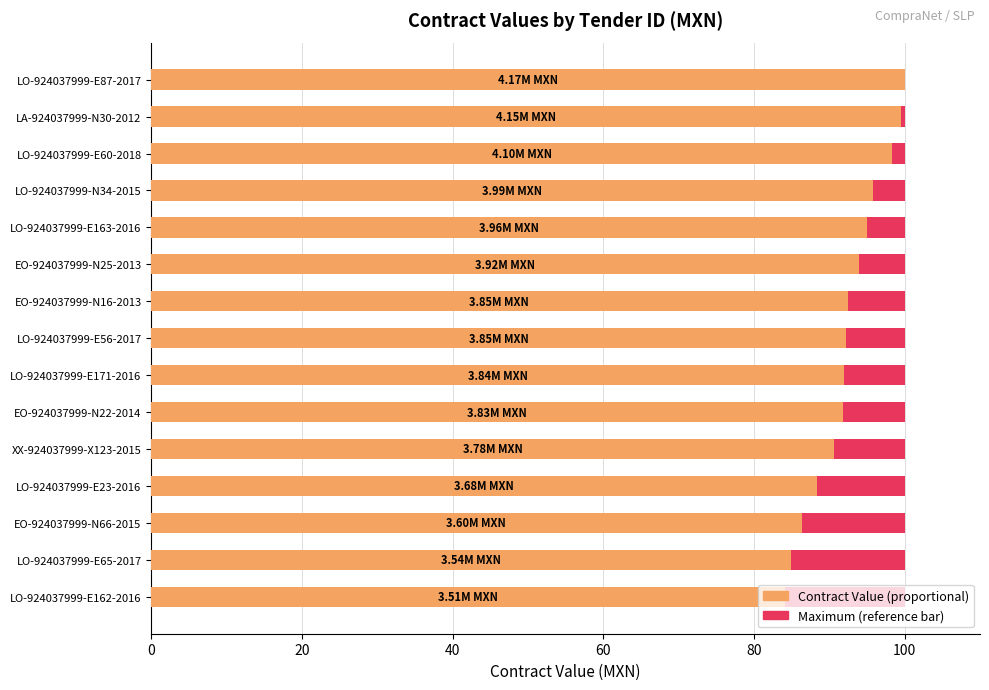

Count the number of categories in the chart.

15